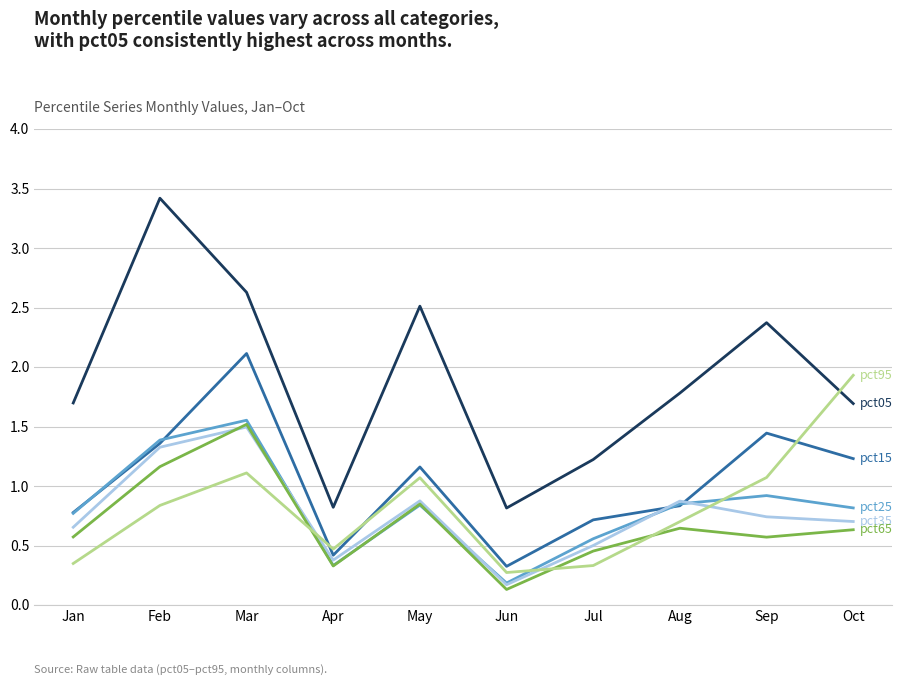

Which label corresponds to the largest value in the chart?

Feb